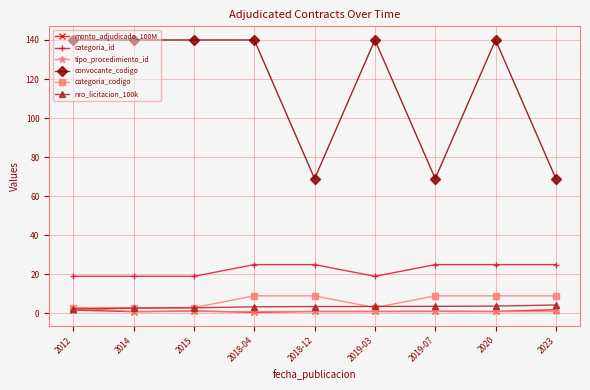

Which series has the largest range (max minus min)?

convocante_codigo